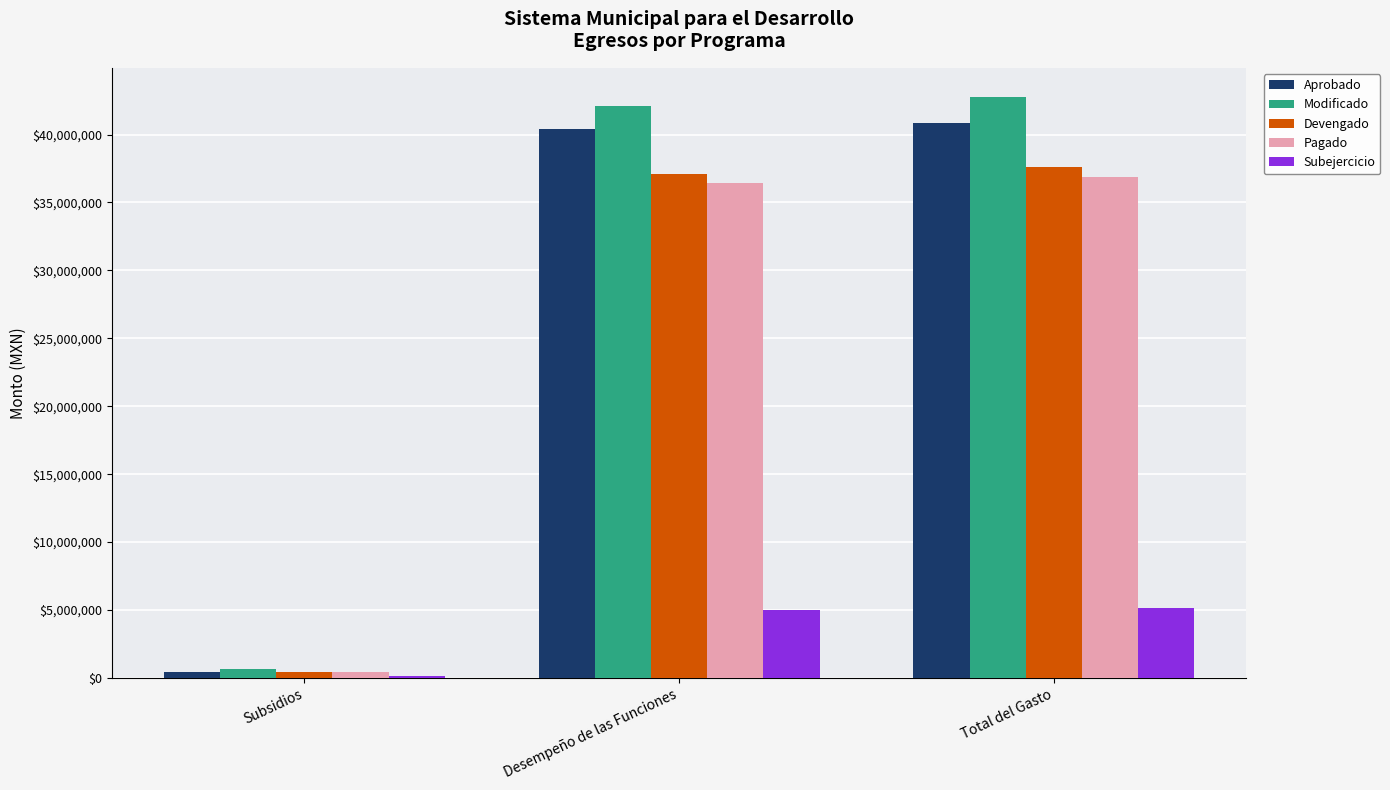

What is the maximum value shown in the chart?

42769024.3